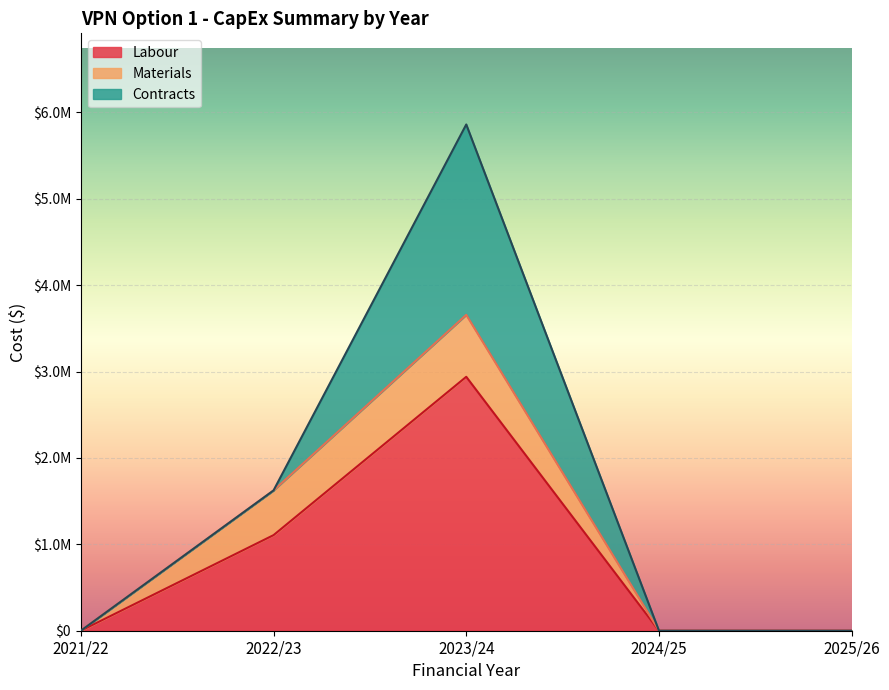

Reading right to left, extract all data points from this chart.

Labour: 2025/26=0.0	2024/25=0.0	2023/24=2939673.8	2022/23=1106673.8	2021/22=0.0
Materials: 2025/26=0.0	2024/25=0.0	2023/24=717500.0	2022/23=517500.0	2021/22=0.0
Contracts: 2025/26=0.0	2024/25=0.0	2023/24=2204000.0	2022/23=0.0	2021/22=0.0